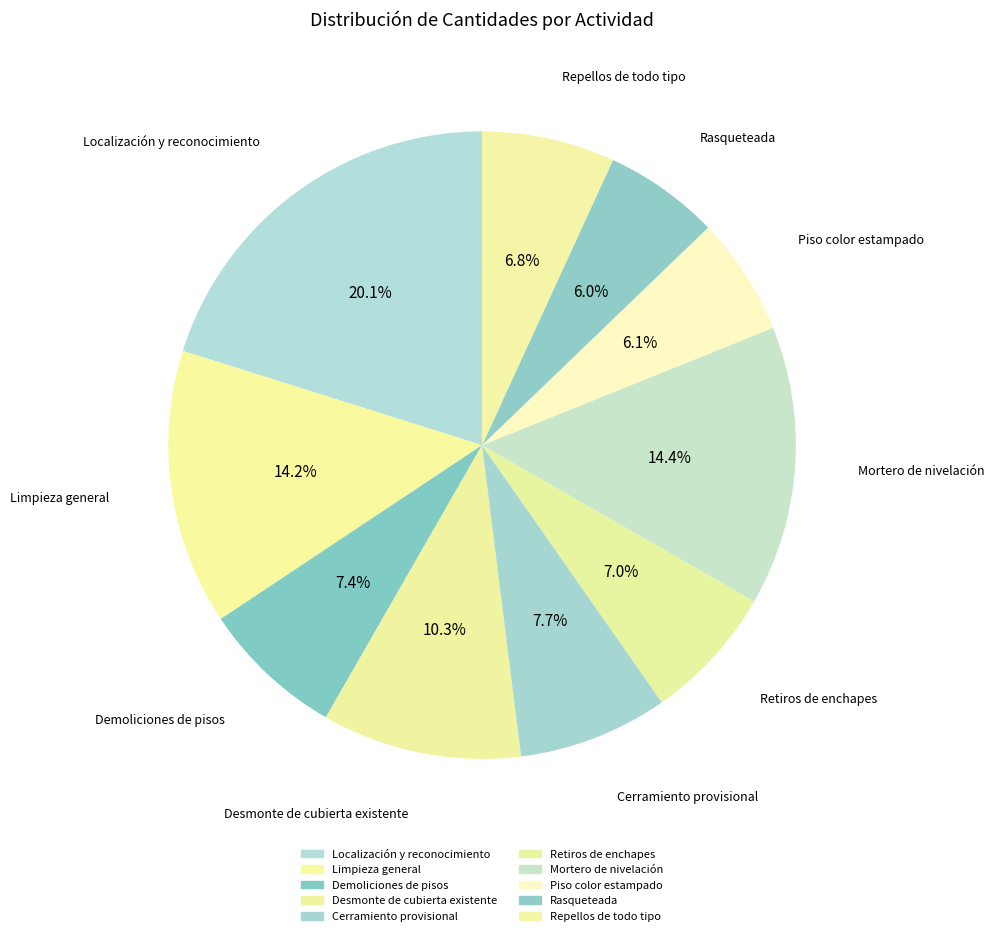

True or false: Mortero de nivelación accounts for 14% of the total.

True